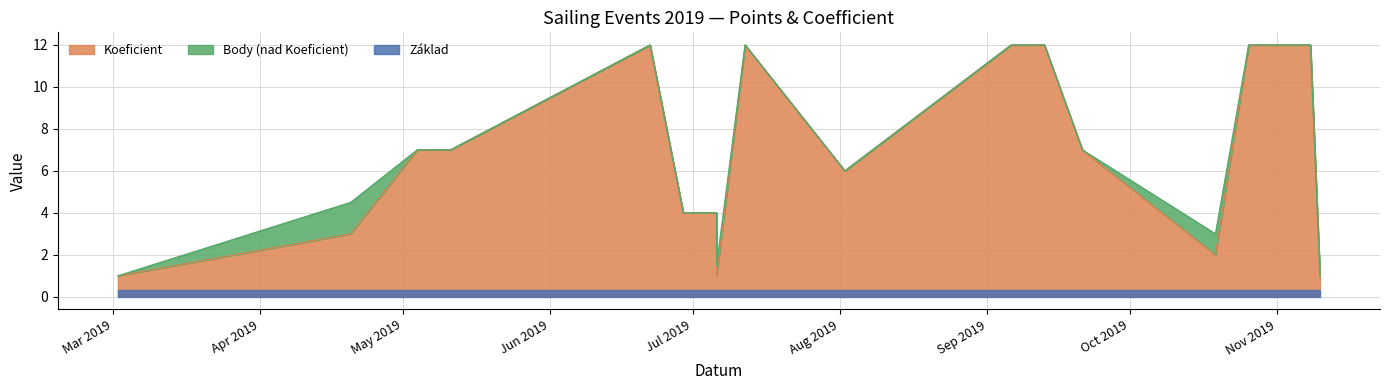

The value of Body at 2019-09-21 is 2.5. True or false?

False